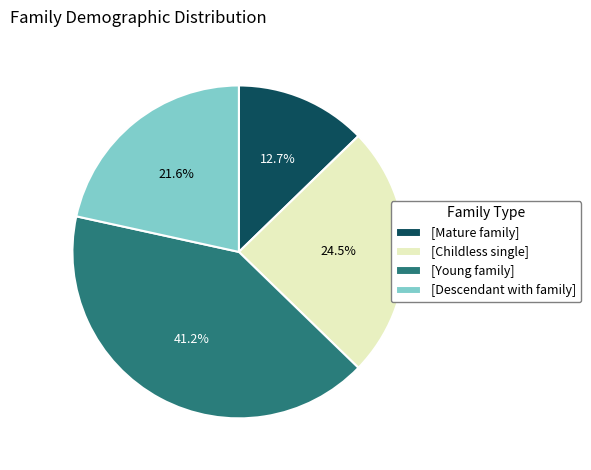

Does [Mature family] account for over 50% of the chart?

No